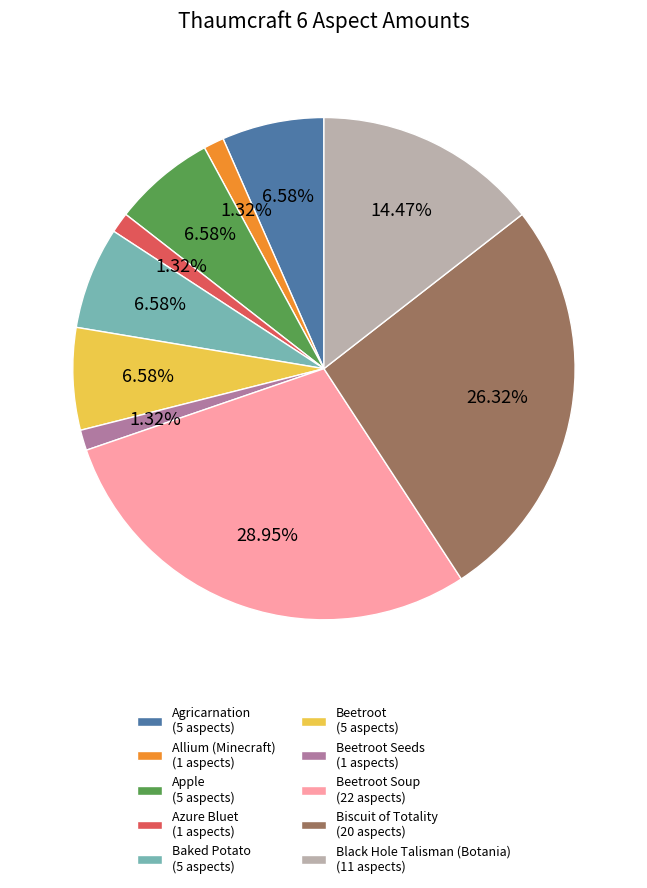

Is there a majority slice in this chart?

No